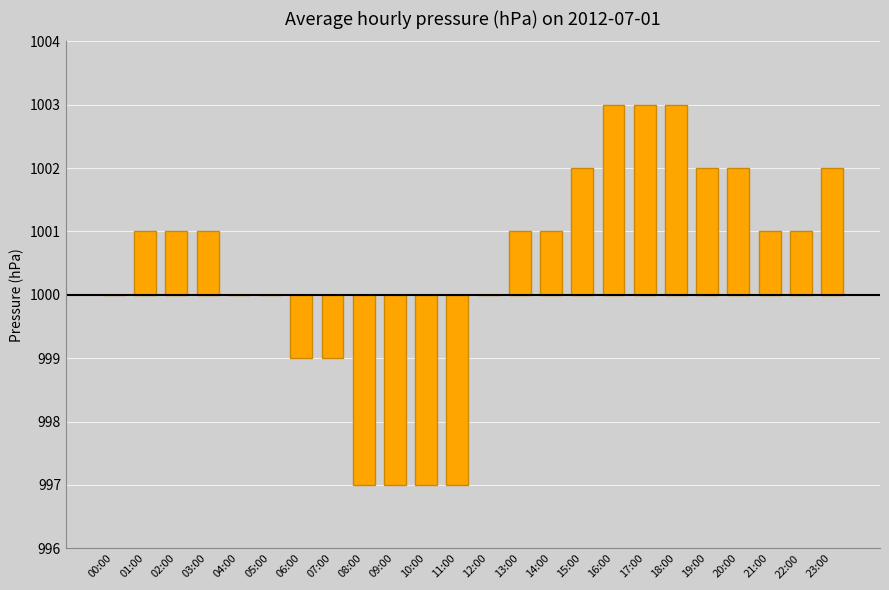

Are the bars horizontal?

No